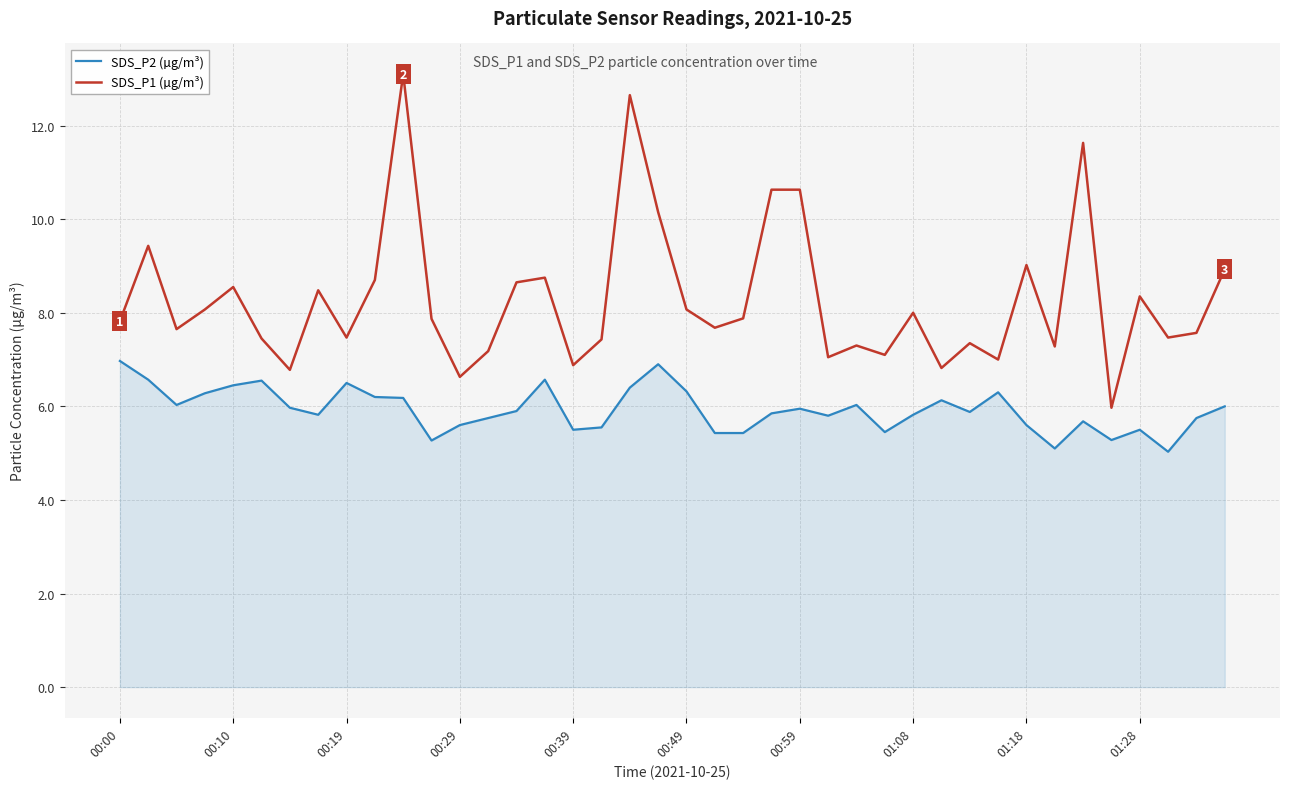

True or false: SDS_P2 (µg/m³) and SDS_P1 (µg/m³) intersect in this chart.

False